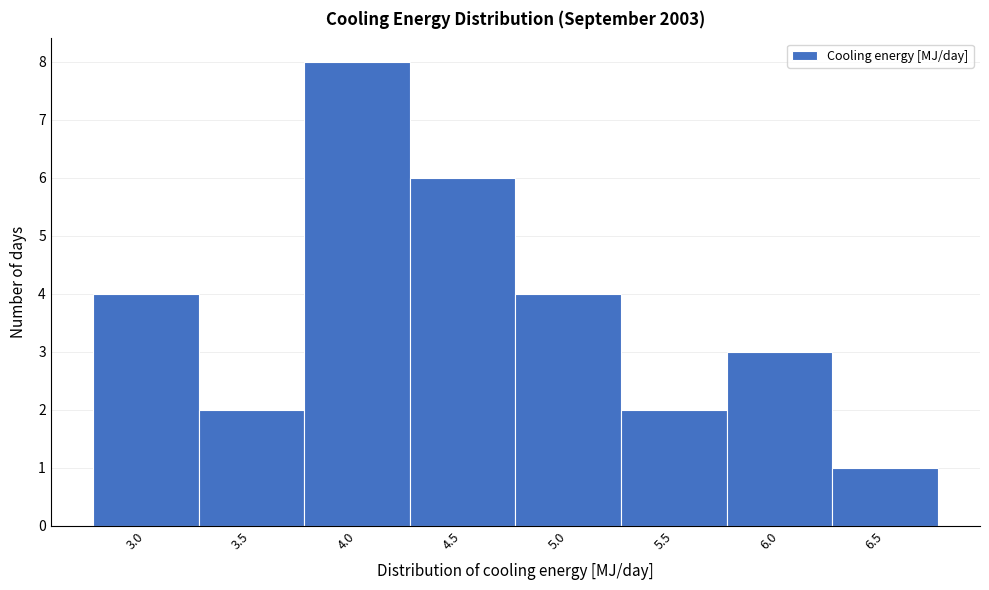

Reading left to right, what are all the values shown in this chart?

4	2	8	6	4	2	3	1